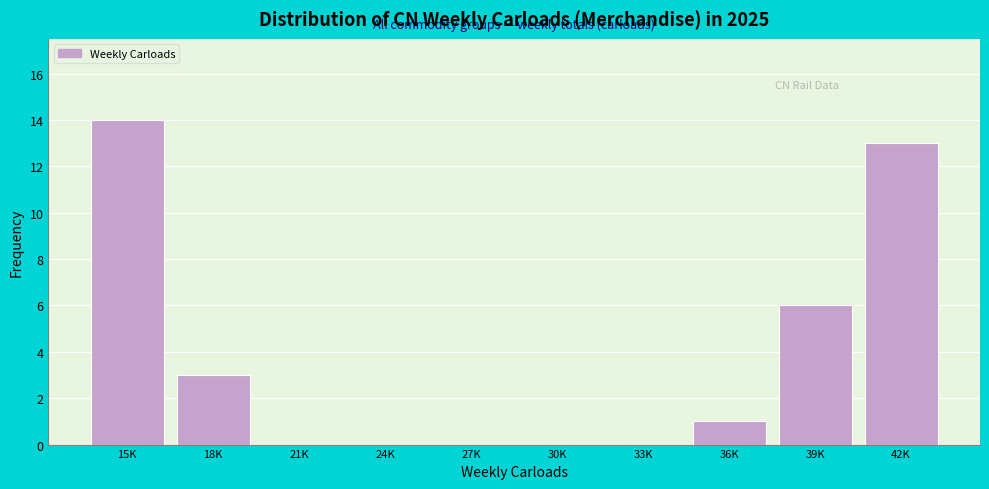

Reading left to right, transcribe all the data shown in this chart.

15K=14	18K=3	21K=0	24K=0	27K=0	30K=0	33K=0	36K=1	39K=6	42K=13